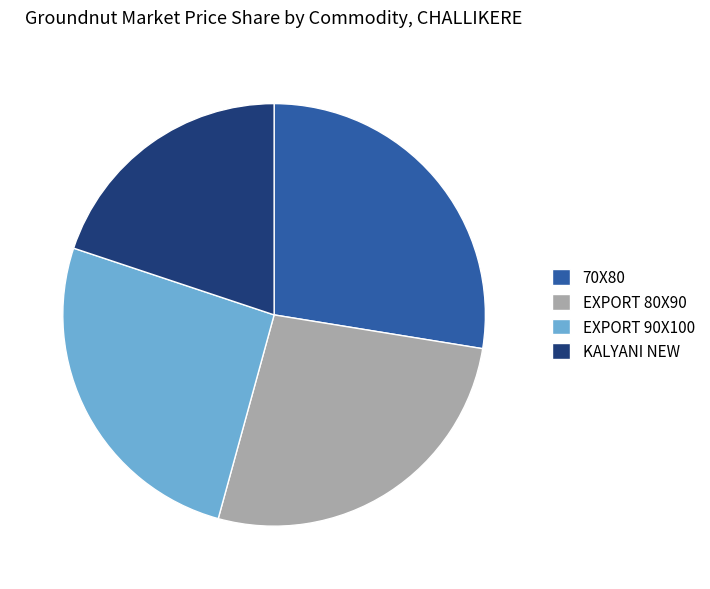

Which slice is the largest?

70X80